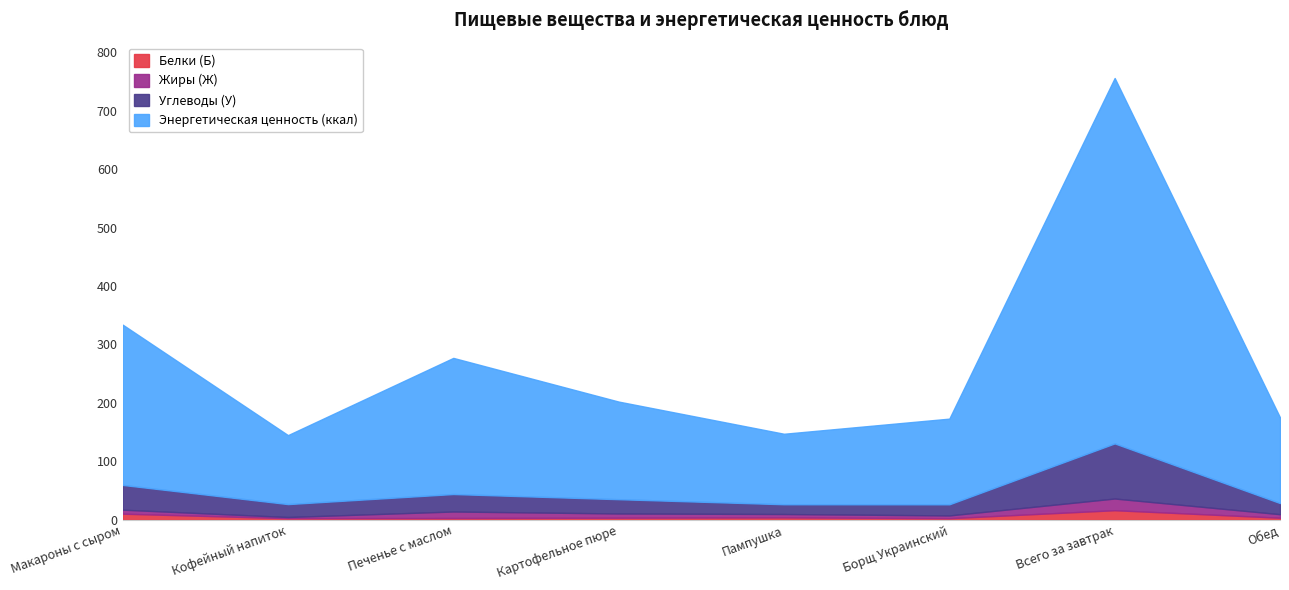

Which category has the lowest value in the Белки (Б) series?

Борщ Украинский